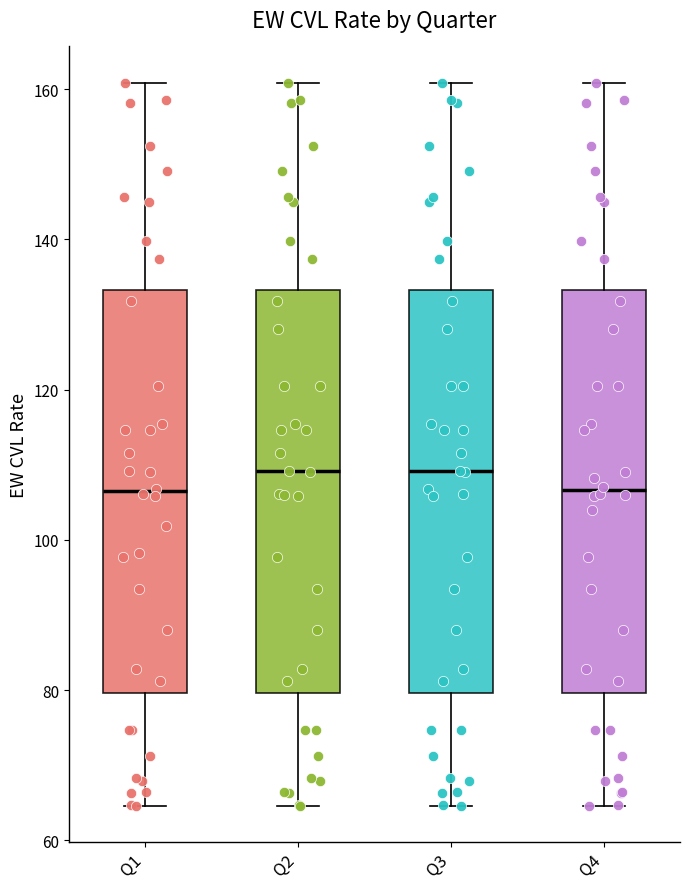

Reading left to right, read every box against the y-axis: the position of its median line, the range the box covers, and the ends of its whiskers. The values are not printed on the chart, so give them approximately, as read against the axis.

Q1: median 106, box 80 to 134, whiskers 64 to 160
Q2: median 110, box 80 to 134, whiskers 64 to 160
Q3: median 110, box 80 to 134, whiskers 64 to 160
Q4: median 106, box 80 to 134, whiskers 64 to 160